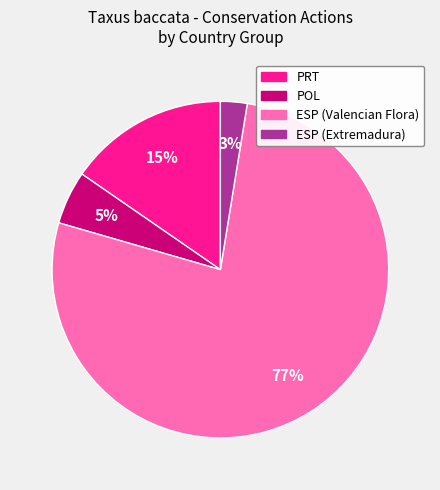

Which has a higher value, ESP (Valencian Flora) or ESP (Extremadura)?

ESP (Valencian Flora)